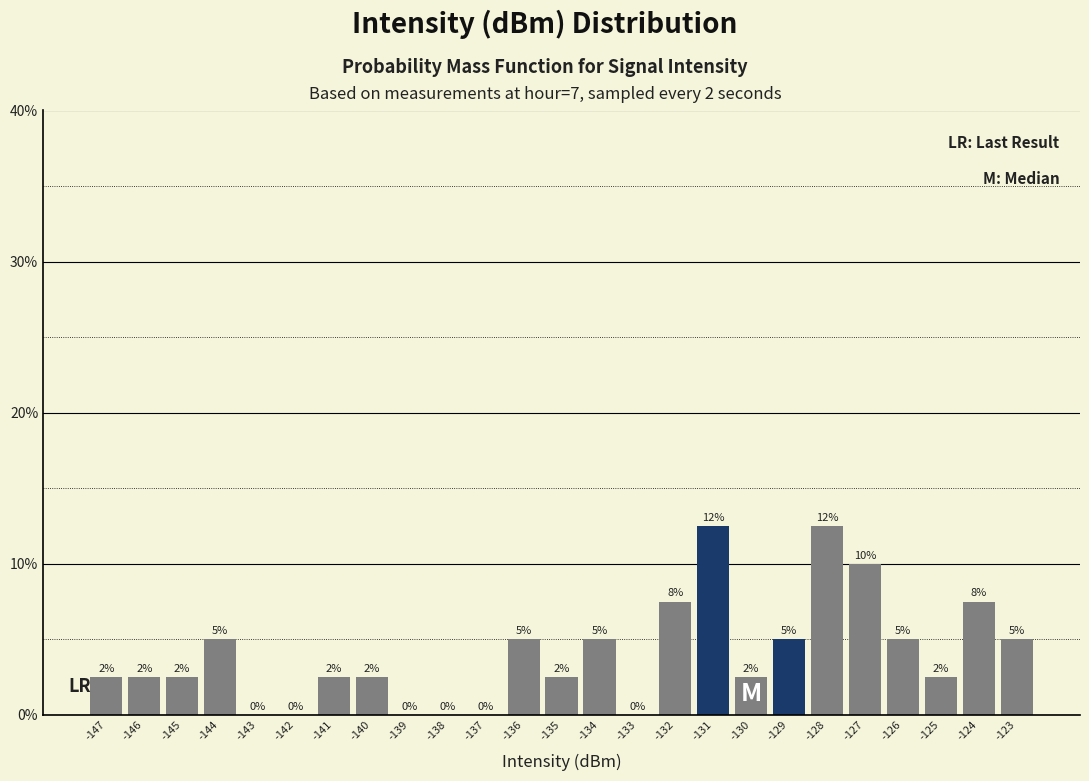

Are the bars horizontal?

No